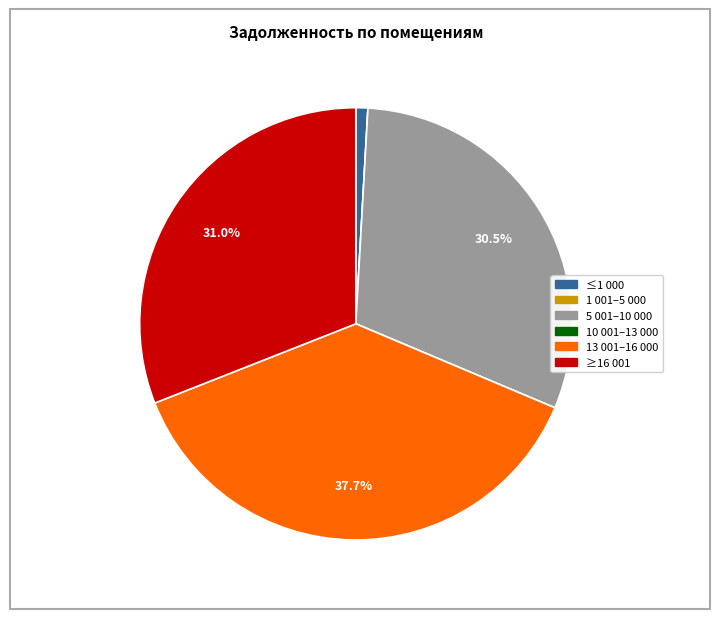

Is there any slice that represents more than half of the pie?

No